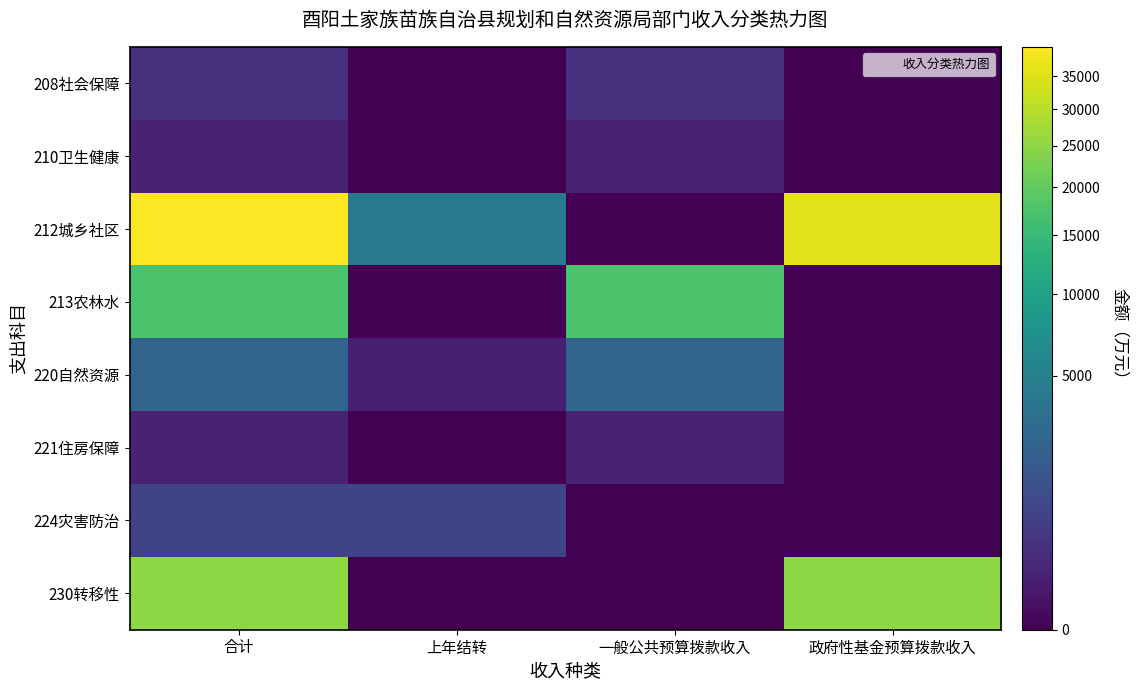

Reading left to right, transcribe all the data shown in this chart.

208社会保障: 合计=263.8	上年结转=0.0	一般公共预算拨款收入=263.8	政府性基金预算拨款收入=0.0
210卫生健康: 合计=121.5	上年结转=0.0	一般公共预算拨款收入=121.5	政府性基金预算拨款收入=0.0
212城乡社区: 合计=39826.9	上年结转=4326.9	一般公共预算拨款收入=0.0	政府性基金预算拨款收入=35500.0
213农林水: 合计=17356.9	上年结转=0.0	一般公共预算拨款收入=17356.9	政府性基金预算拨款收入=0.0
220自然资源: 合计=2371.5	上年结转=83.0	一般公共预算拨款收入=2288.5	政府性基金预算拨款收入=0.0
221住房保障: 合计=115.0	上年结转=0.0	一般公共预算拨款收入=115.0	政府性基金预算拨款收入=0.0
224灾害防治: 合计=706.6	上年结转=706.6	一般公共预算拨款收入=0.0	政府性基金预算拨款收入=0.0
230转移性: 合计=25000.0	上年结转=0.0	一般公共预算拨款收入=0.0	政府性基金预算拨款收入=25000.0